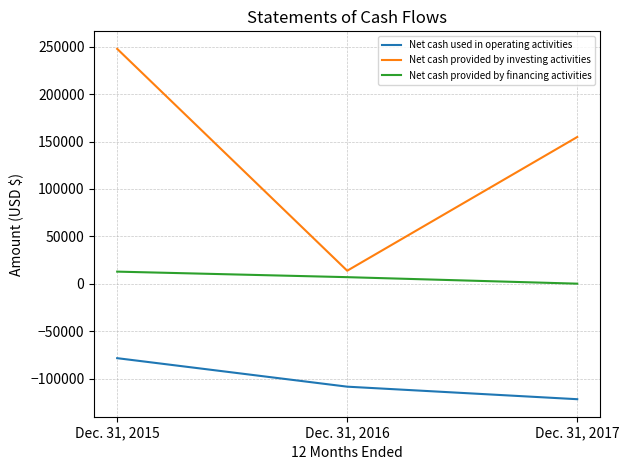

Reading left to right, extract all data points from this chart.

Net cash used in operating activities: Dec. 31, 2015=-78531	Dec. 31, 2016=-108596	Dec. 31, 2017=-121821
Net cash provided by investing activities: Dec. 31, 2015=247803	Dec. 31, 2016=13731	Dec. 31, 2017=154792
Net cash provided by financing activities: Dec. 31, 2015=12775	Dec. 31, 2016=6934	Dec. 31, 2017=71